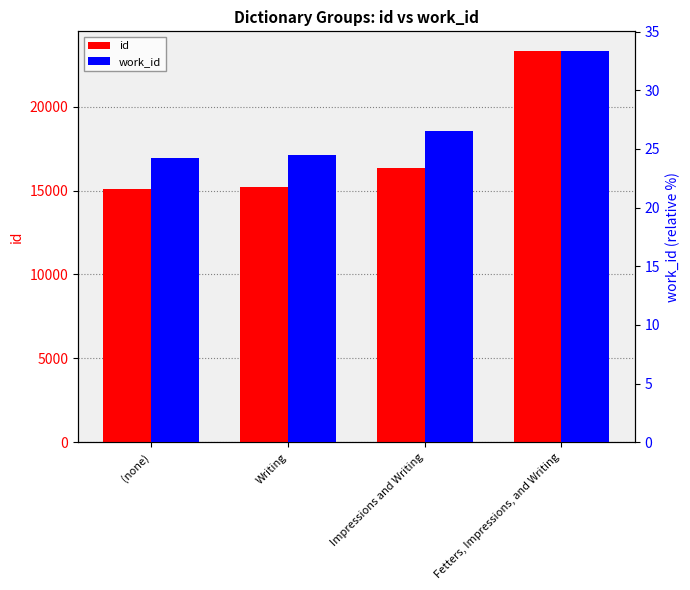

Which series changed the most between (none) and Impressions and Writing?

id